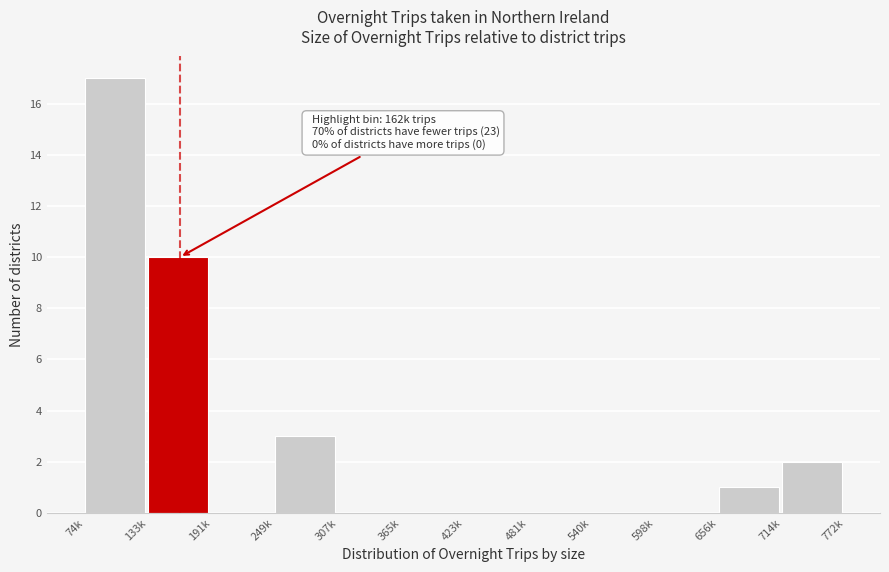

Reading left to right, list all the values displayed in this chart.

74k=17	133k=10	191k=0	249k=3	307k=0	365k=0	423k=0	481k=0	540k=0	598k=0	656k=1	714k=2